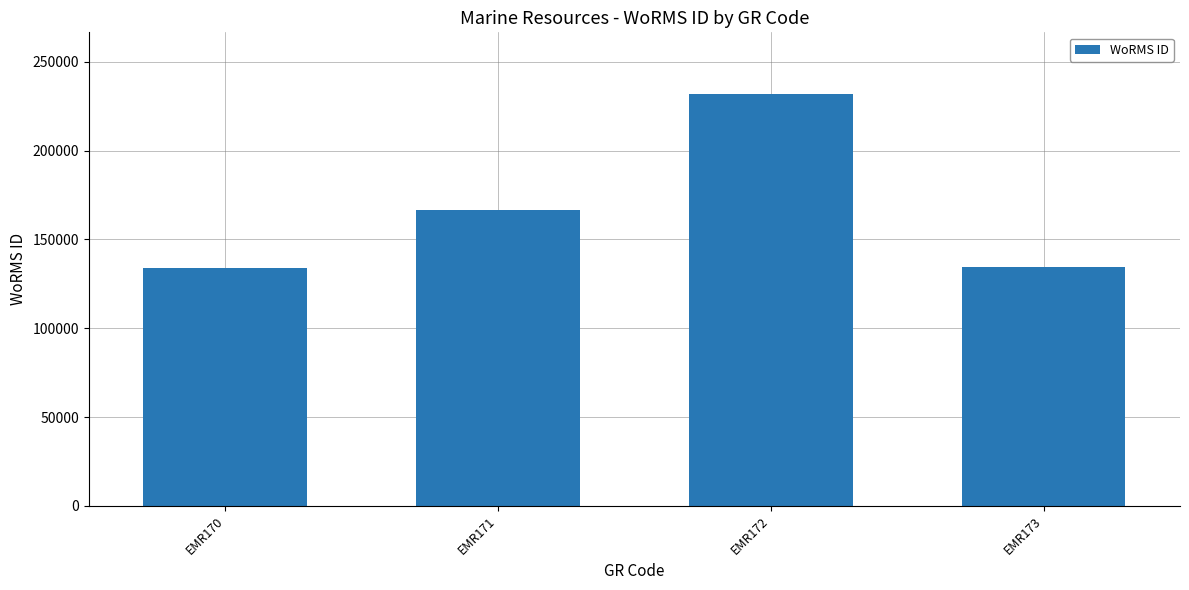

Approximately how many times larger is the value at EMR172 compared to EMR171?

1.4